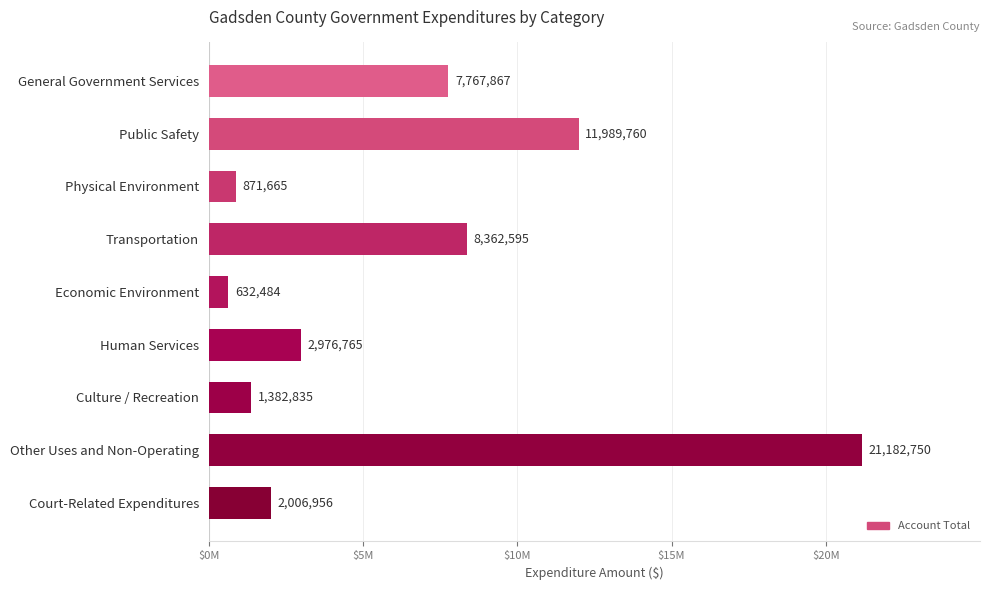

What is the average value?

6352631